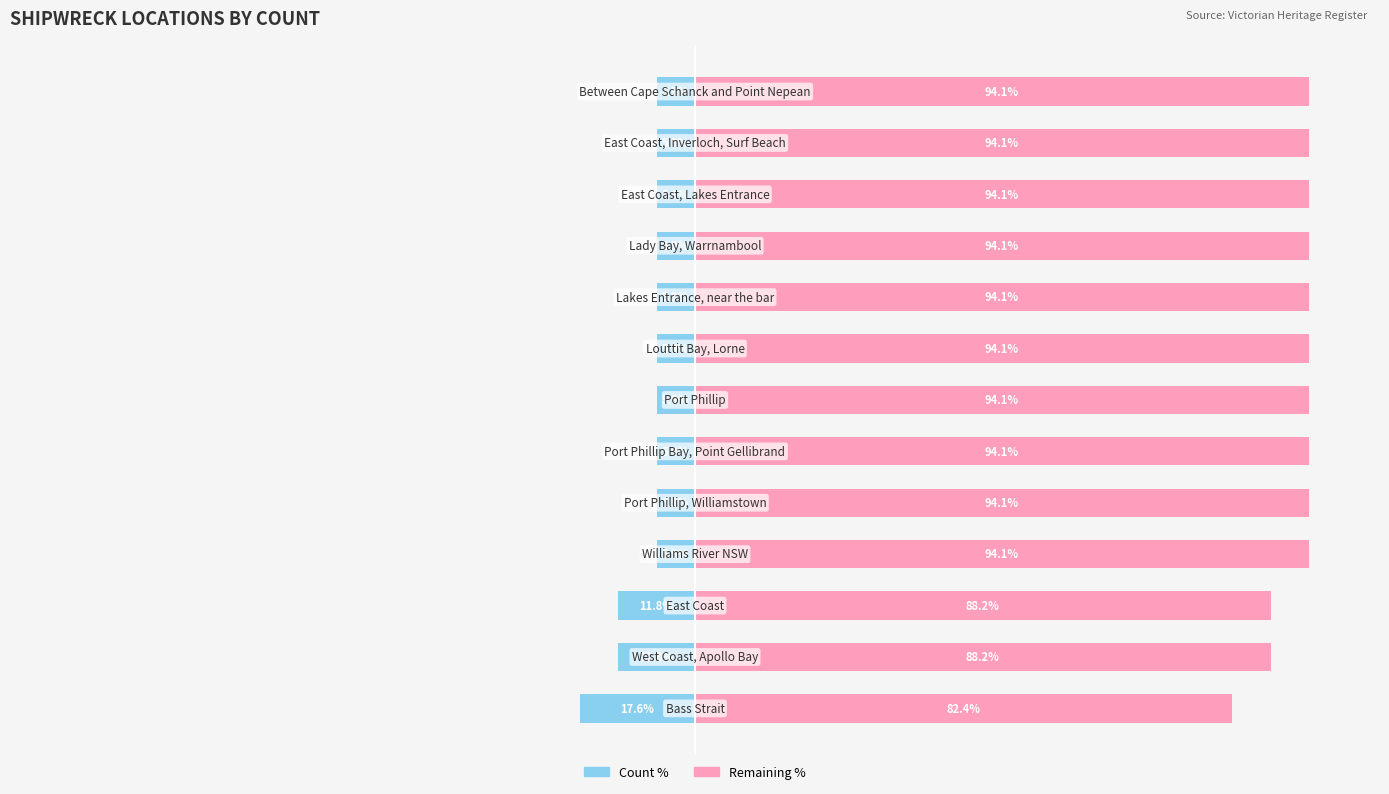

Between 2 and 12, which series saw the biggest shift?

Remainder